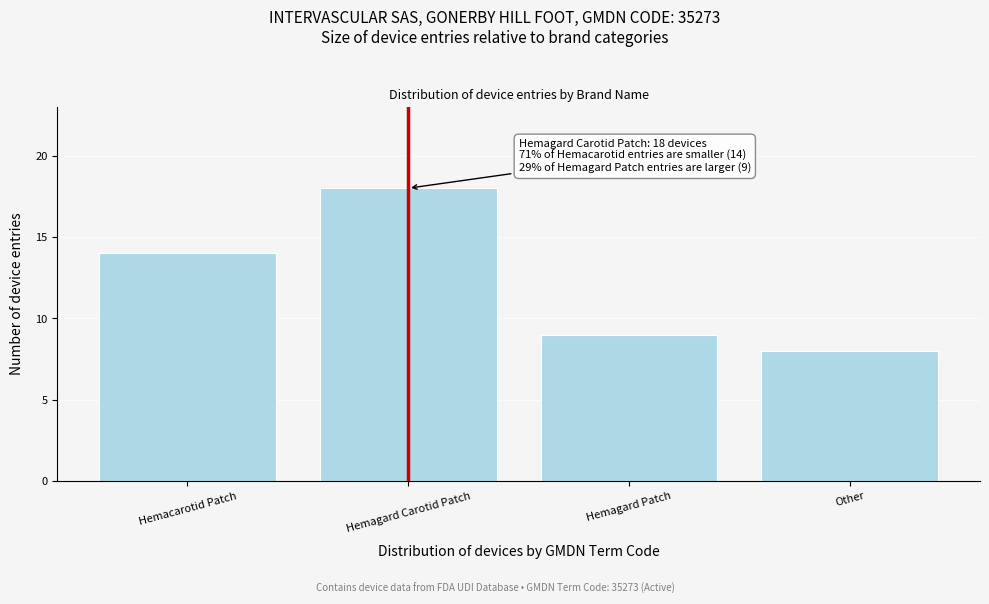

Reading left to right, what are all the values shown in this chart?

Hemacarotid Patch=14	Hemagard Carotid Patch=18	Hemagard Patch=9	Other=8